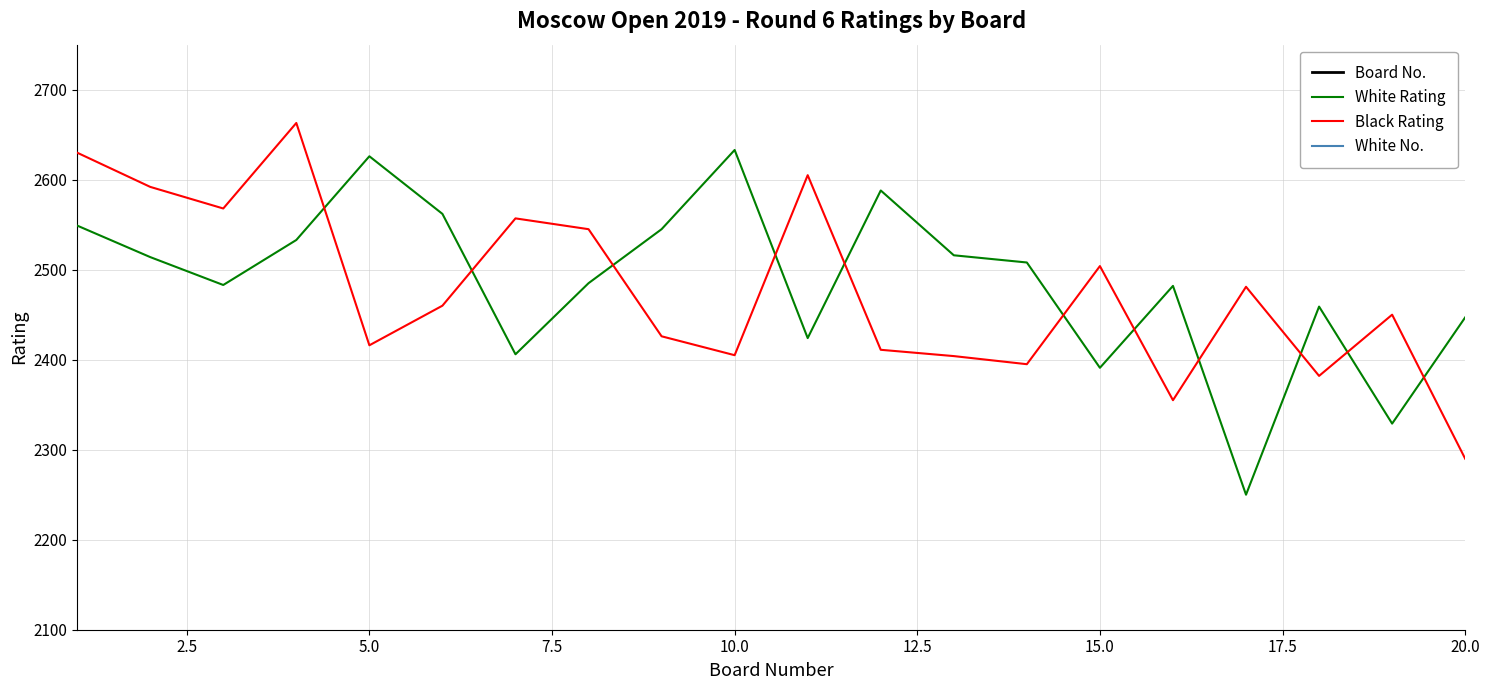

True or false: White Rating has a value of 2633 at 10.0.

True